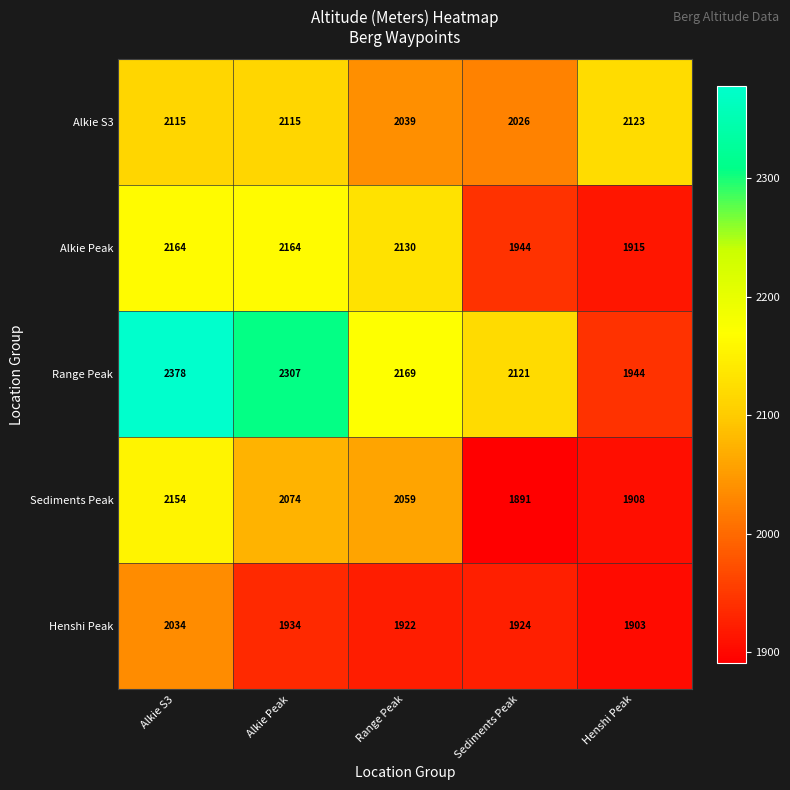

Reading left to right, what are all the values shown in this chart?

Alkie S3: 2115	2115	2039	2026	2123
Alkie Peak: 2164	2164	2130	1944	1915
Range Peak: 2378	2307	2169	2121	1944
Sediments Peak: 2154	2074	2059	1891	1908
Henshi Peak: 2034	1934	1922	1924	1903